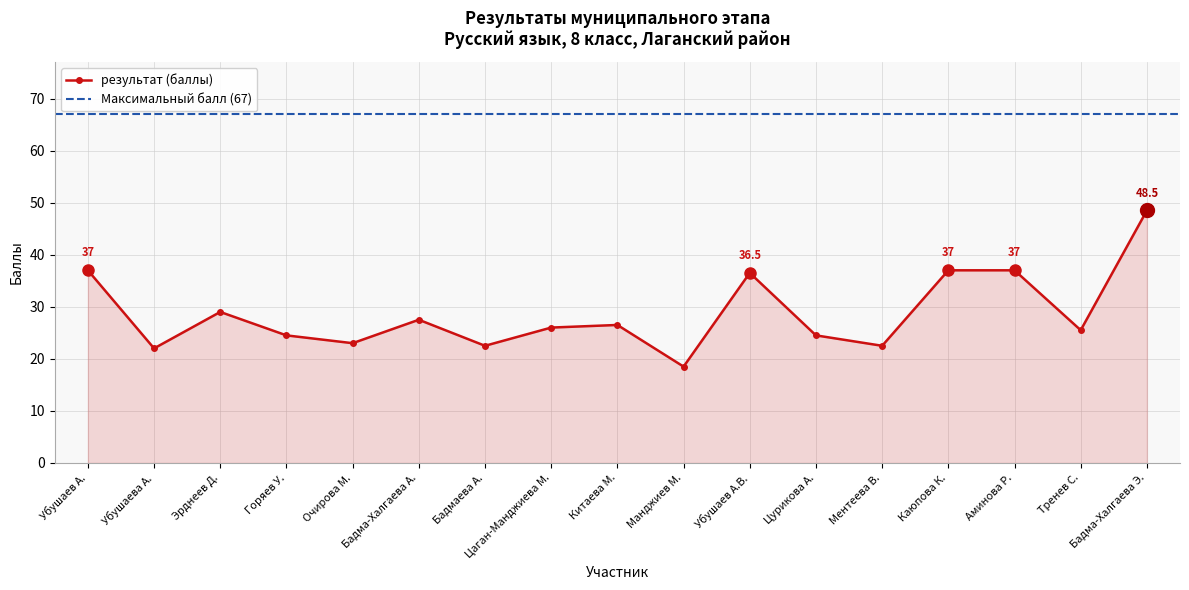

How many data points are less than 26?

8